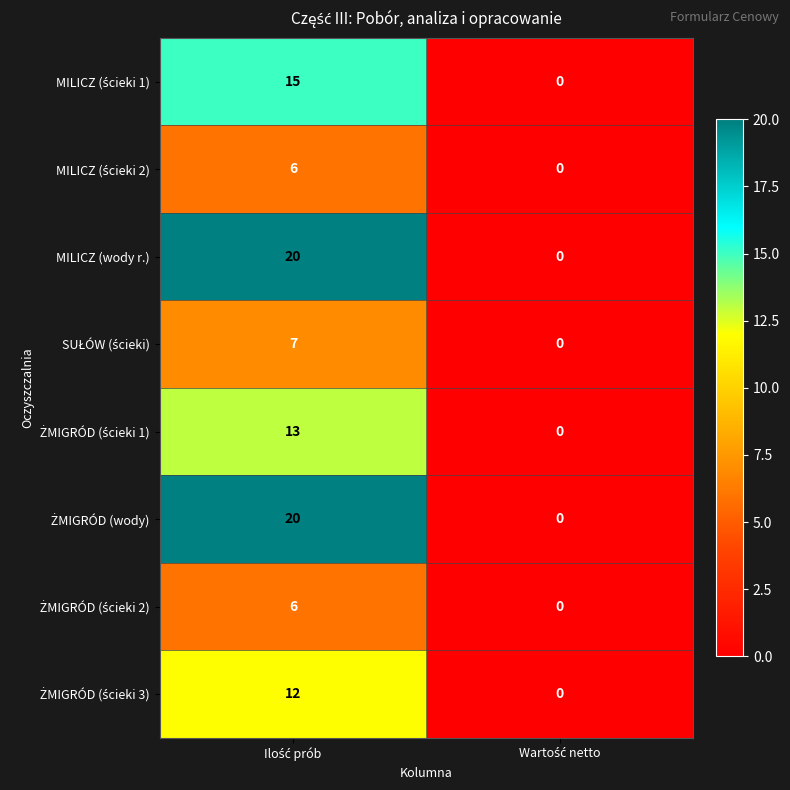

What is the average value of the MILICZ (wody r.) series?

10